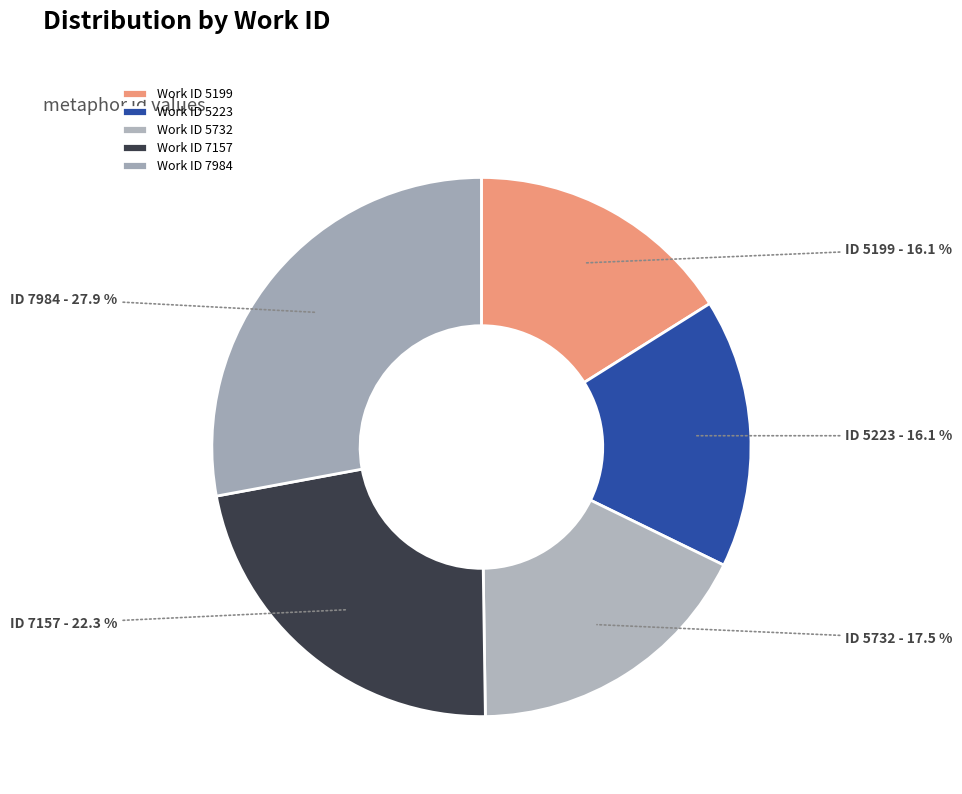

How many segments does this pie chart have?

5